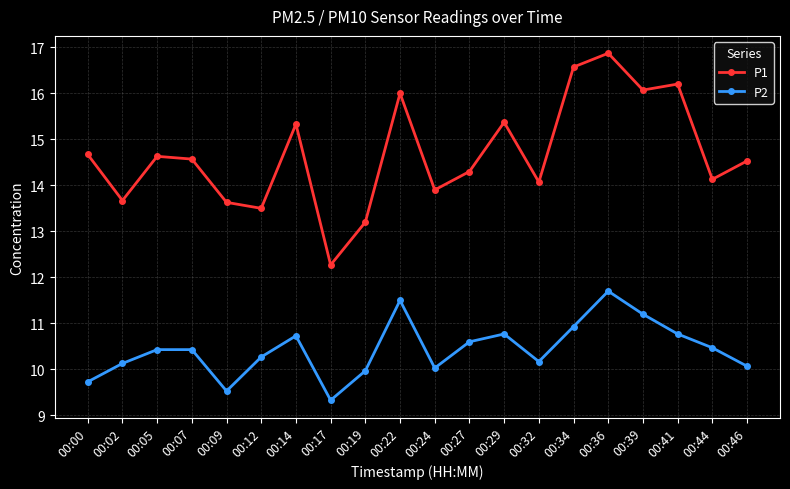

True or false: P1 and P2 intersect in this chart.

False